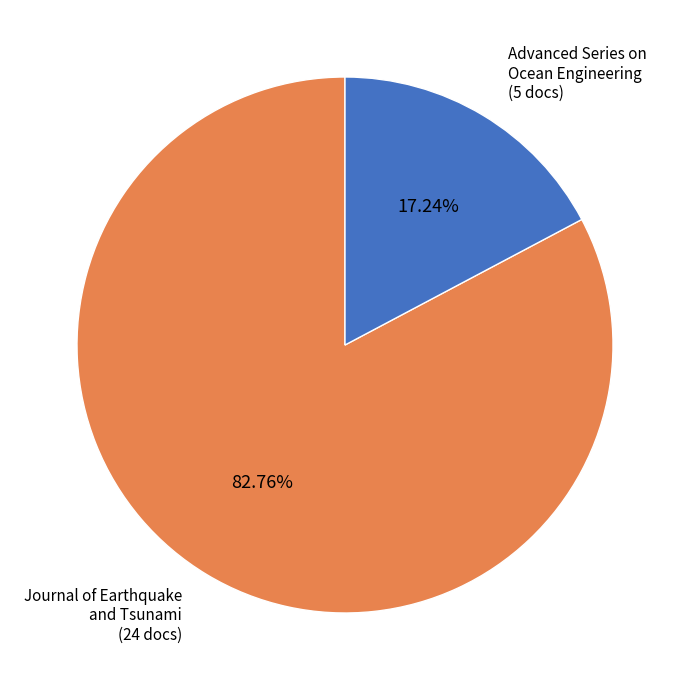

What percentage is the Journal of Earthquake and Tsunami slice, to the nearest percent?

83%